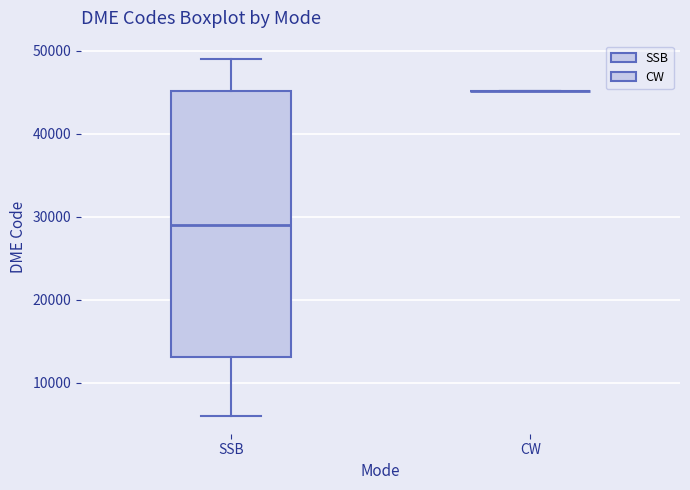

Which box is the tallest, from its lower edge to its upper edge?

SSB